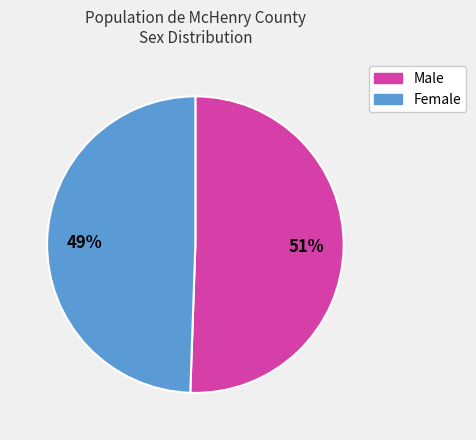

How many slices are in this pie chart?

2